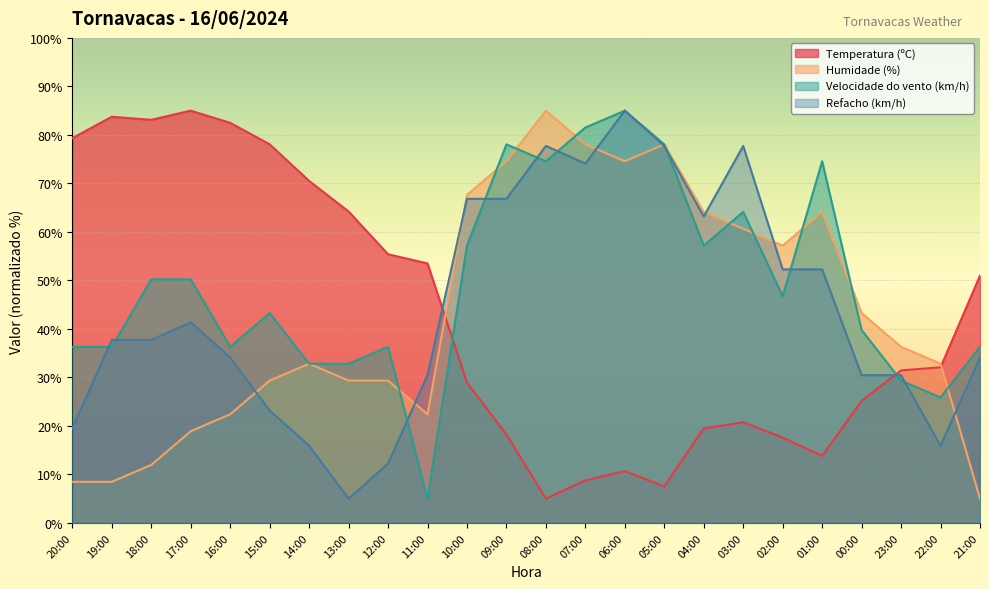

Is it true that Refacho (km/h) equals 77.7 at 03:00?

True